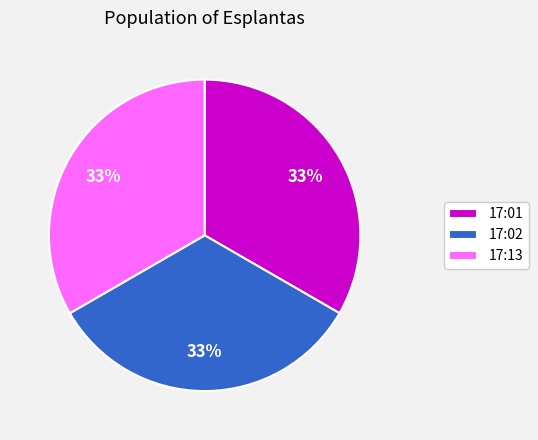

Is 17:13 the majority of the pie?

No